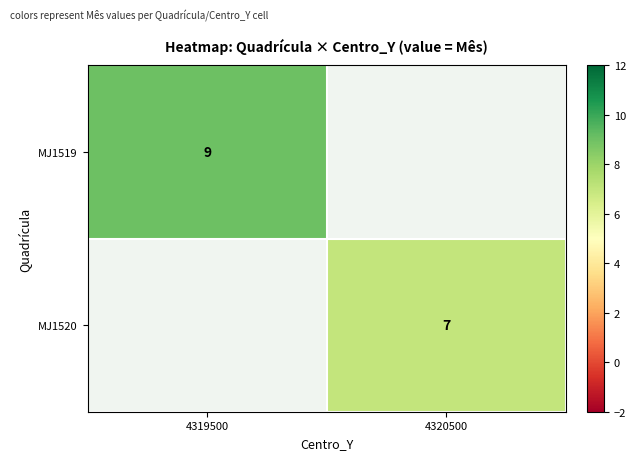

The MJ1520 series shows 11 at 4320500. True or false?

False